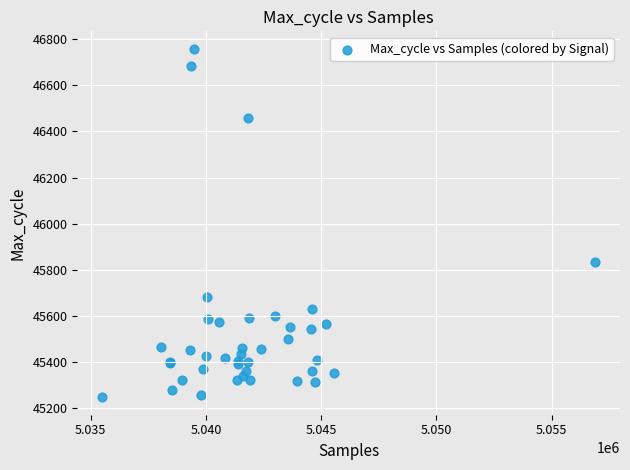

What Y value in the scatter plot is closest to 46002?

45835